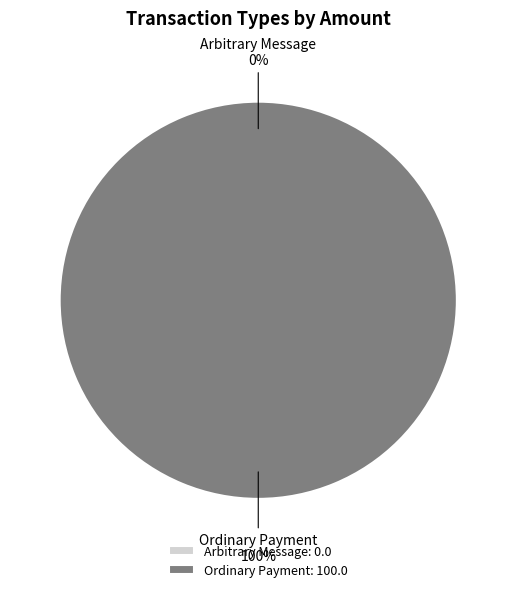

Is Arbitrary Message the majority of the pie?

No